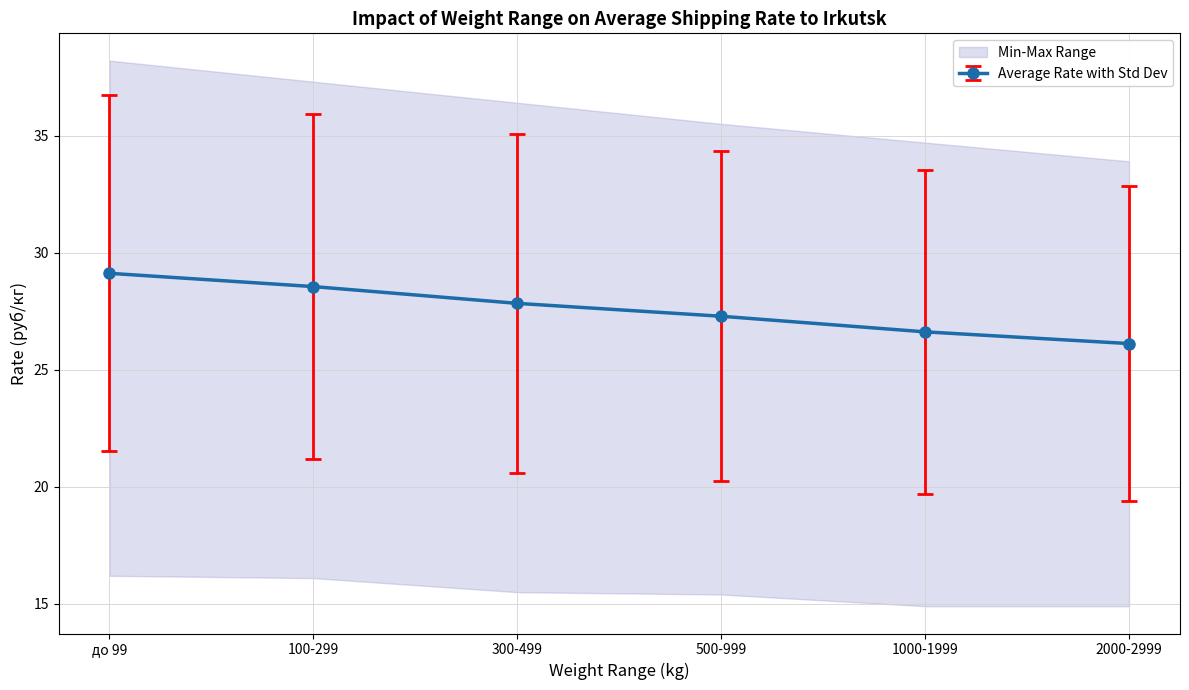

Is it true that Average Rate with Std Dev equals 14.0 at до 99?

False